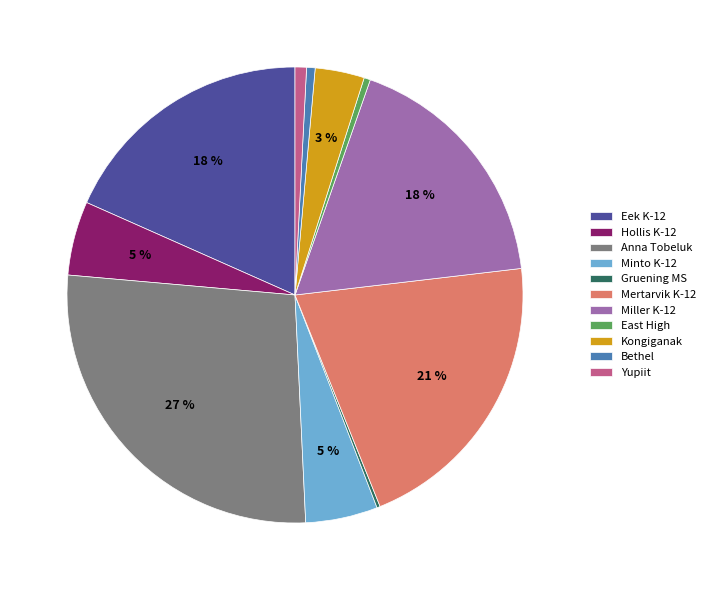

To the nearest percent, what percentage of the pie is Eek K-12?

18%